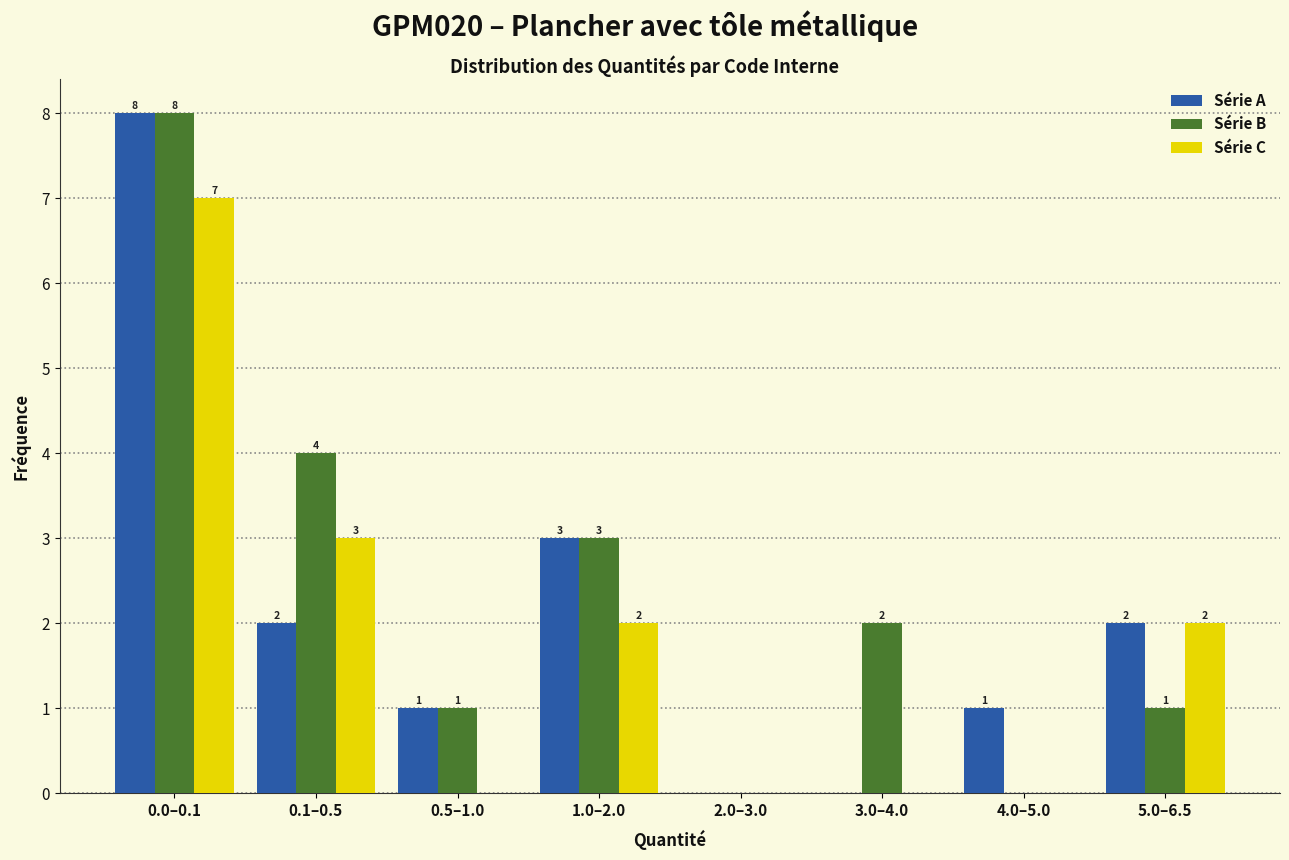

Reading right to left, what are all the values shown in this chart?

Série A: 5.0–6.5=2	4.0–5.0=1	3.0–4.0=0	2.0–3.0=0	1.0–2.0=3	0.5–1.0=1	0.1–0.5=2	0.0–0.1=8
Série B: 5.0–6.5=1	4.0–5.0=0	3.0–4.0=2	2.0–3.0=0	1.0–2.0=3	0.5–1.0=1	0.1–0.5=4	0.0–0.1=8
Série C: 5.0–6.5=2	4.0–5.0=0	3.0–4.0=0	2.0–3.0=0	1.0–2.0=2	0.5–1.0=0	0.1–0.5=3	0.0–0.1=7